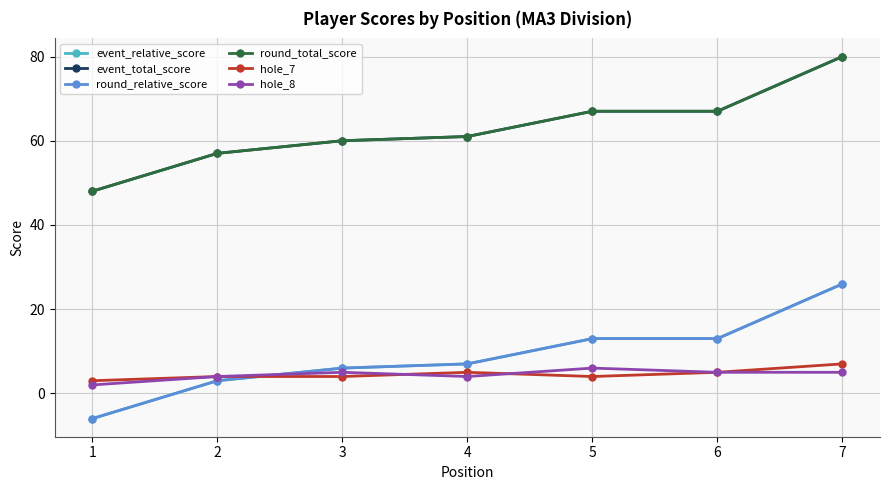

Does the chart have visible grid lines?

Yes